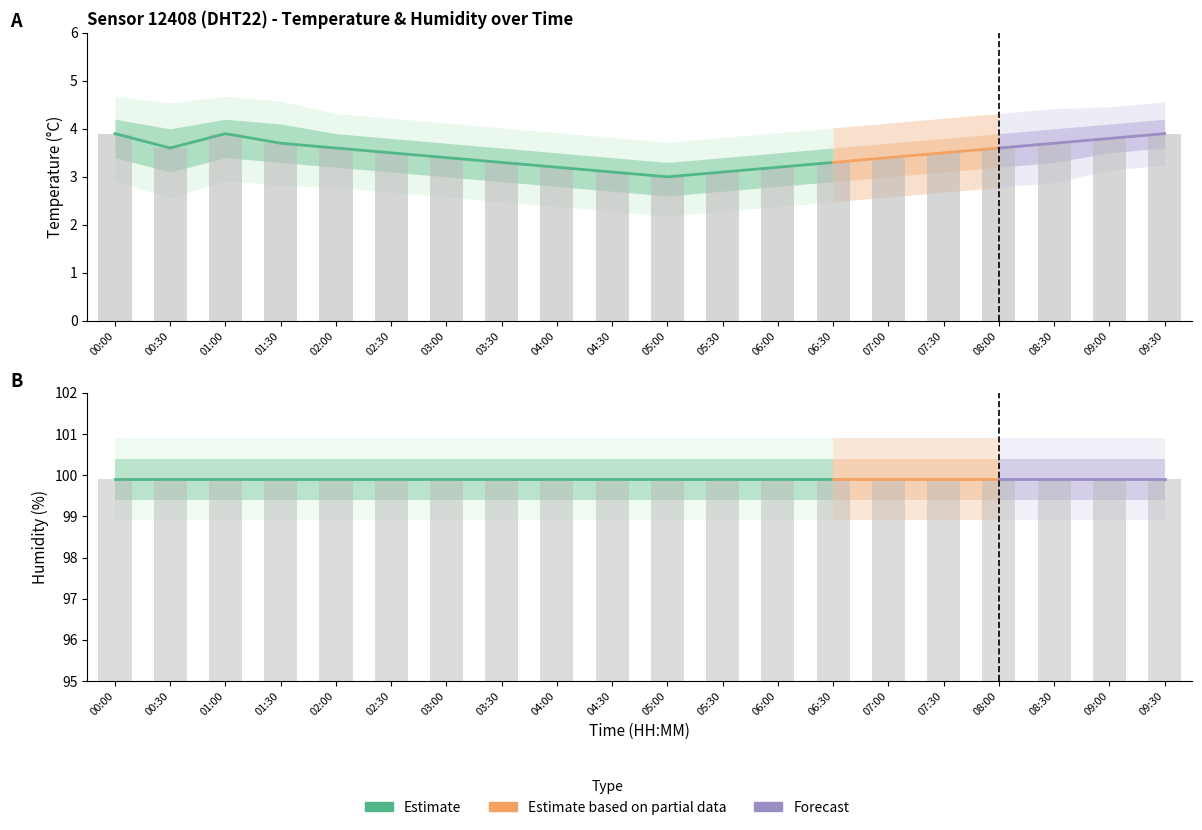

Reading left to right, extract all data points from this chart.

temperature: 3.9	3.6	3.9	3.7	3.6	3.5	3.4	3.3	3.2	3.1	3.0	3.1	3.2	3.3	3.4	3.5	3.6	3.7	3.8	3.9
temperature_upper: 4.2	4.0	4.2	4.1	3.9	3.8	3.7	3.6	3.5	3.4	3.3	3.4	3.5	3.6	3.7	3.8	3.9	4.0	4.1	4.2
temperature_lower: 3.4	3.1	3.4	3.3	3.2	3.1	3.0	2.9	2.8	2.7	2.6	2.7	2.8	2.9	3.0	3.1	3.2	3.3	3.5	3.6
humidity: 99.9	99.9	99.9	99.9	99.9	99.9	99.9	99.9	99.9	99.9	99.9	99.9	99.9	99.9	99.9	99.9	99.9	99.9	99.9	99.9